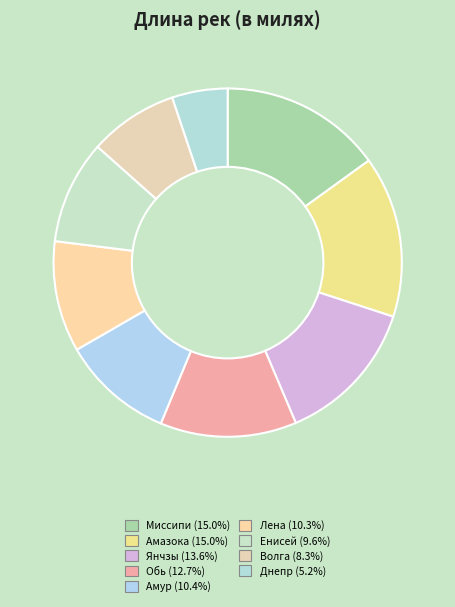

Which category has the biggest portion of the pie?

Миссипи